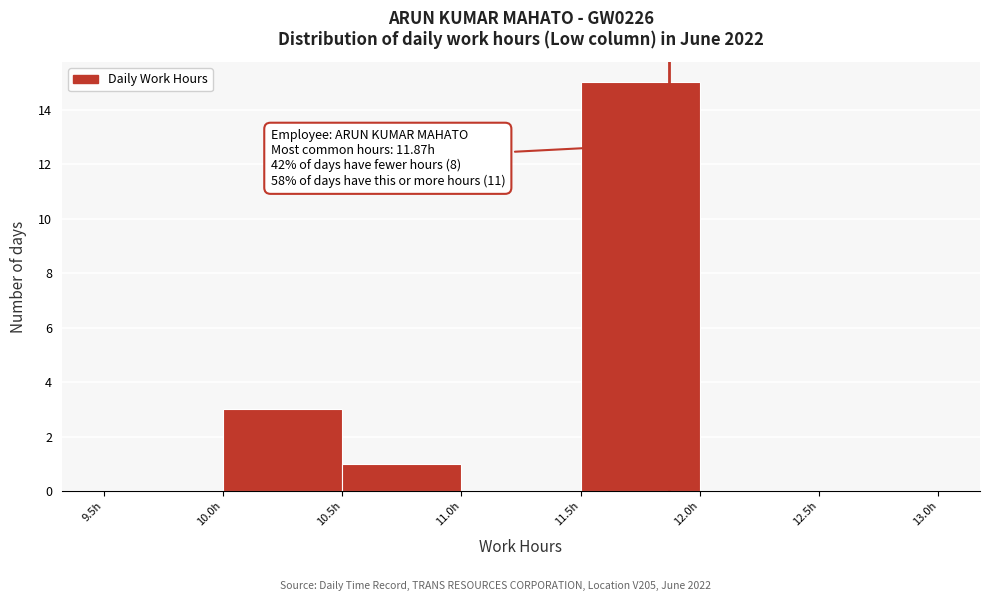

Over which range of the x-axis is the bar tallest?

11.5 to 12.0